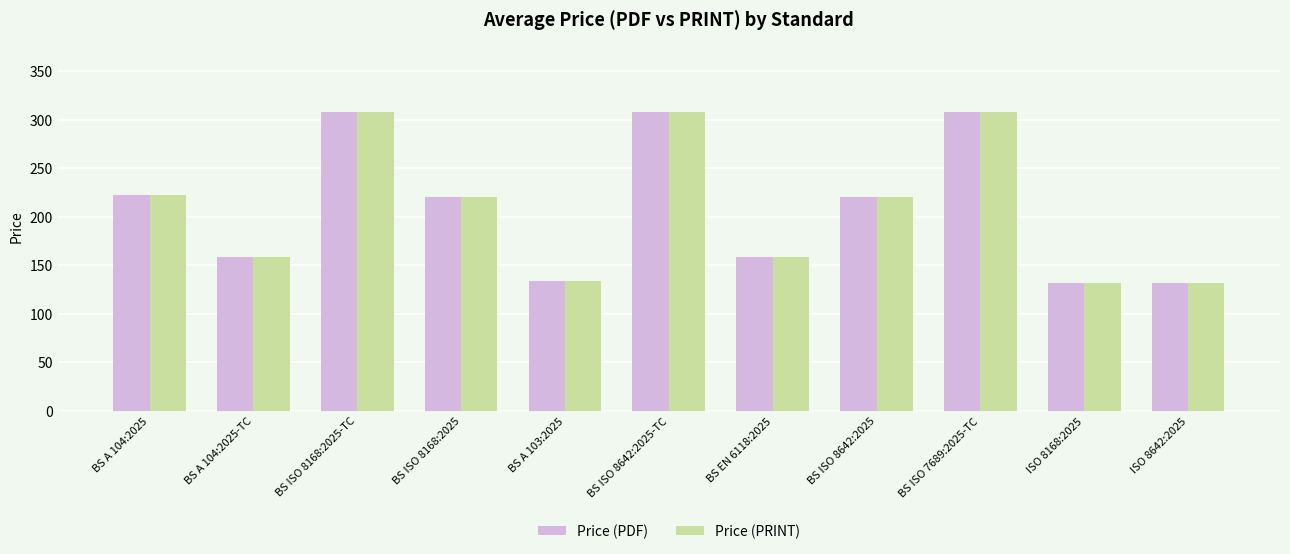

How many values in the Price (PDF) series are below 220?

5